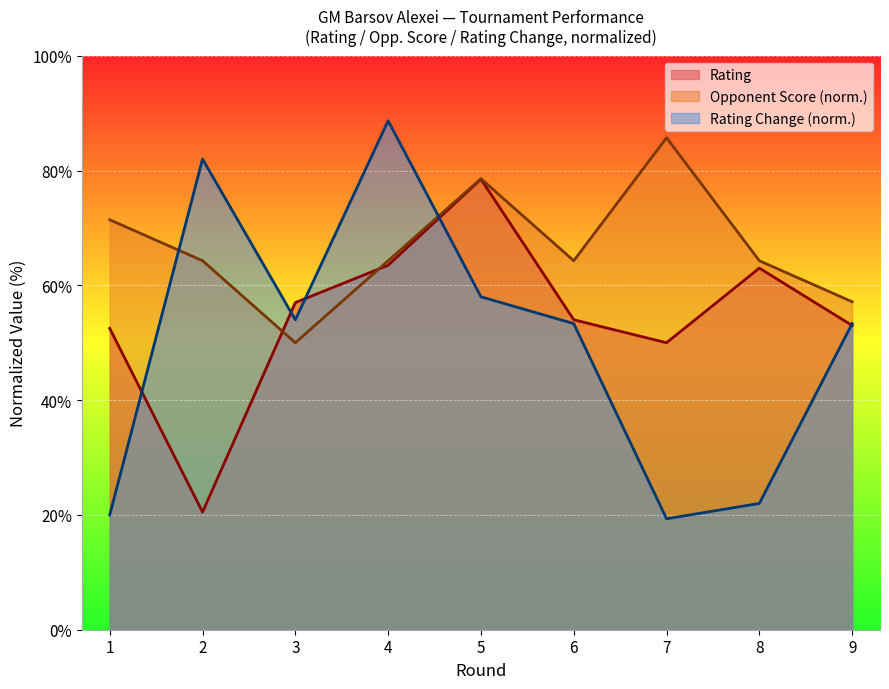

What is the sum of all Rating Change values?

450.7